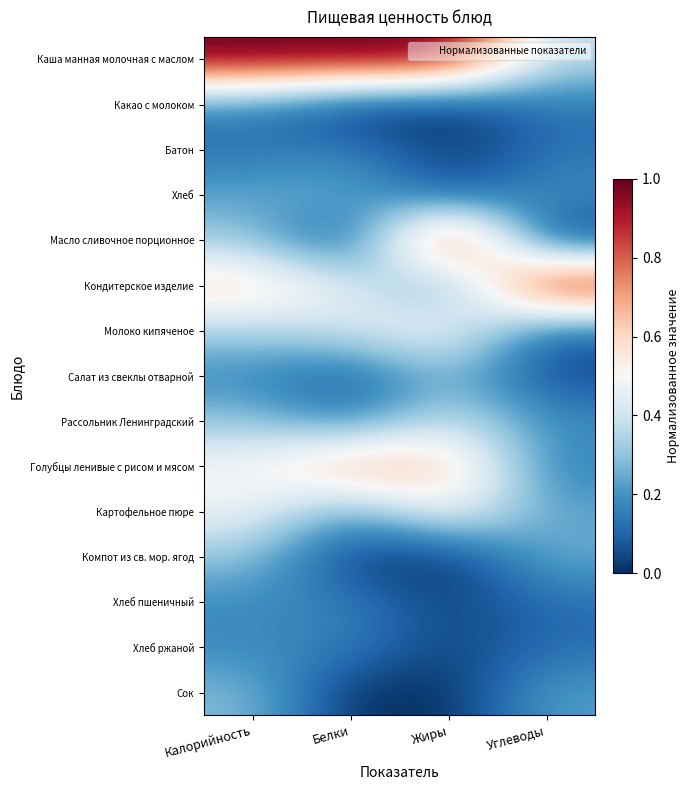

Which series has the largest total across all categories?

Каша манная молочная с маслом